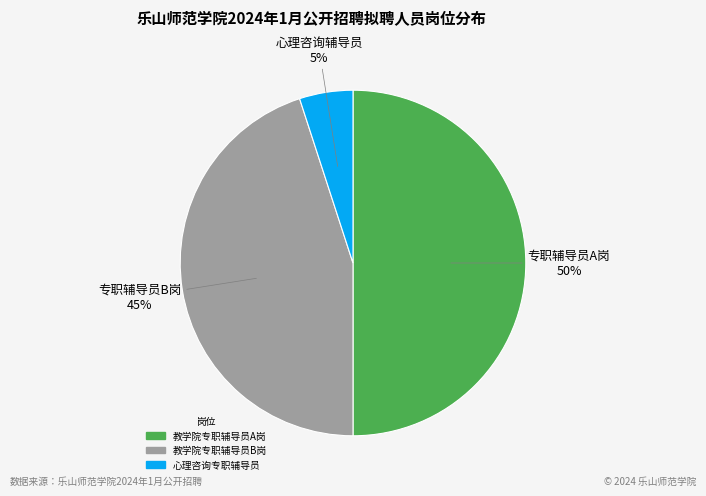

Count the number of slices in the pie.

3